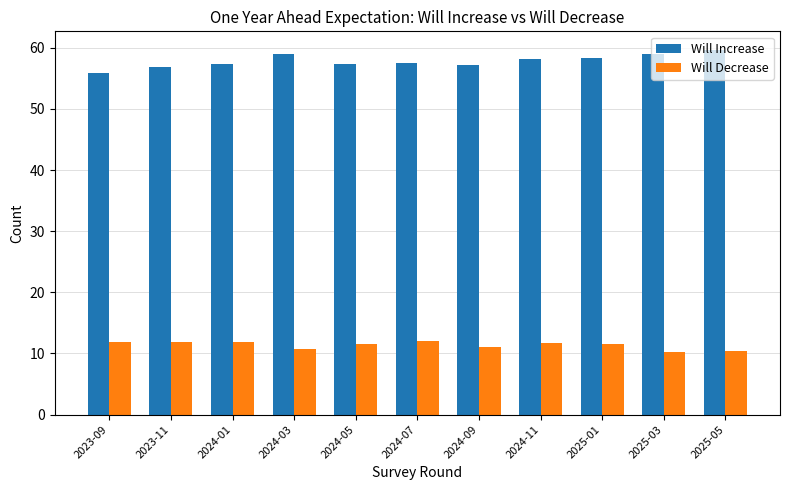

The Will Decrease series shows 19.2 at 2023-11. True or false?

False